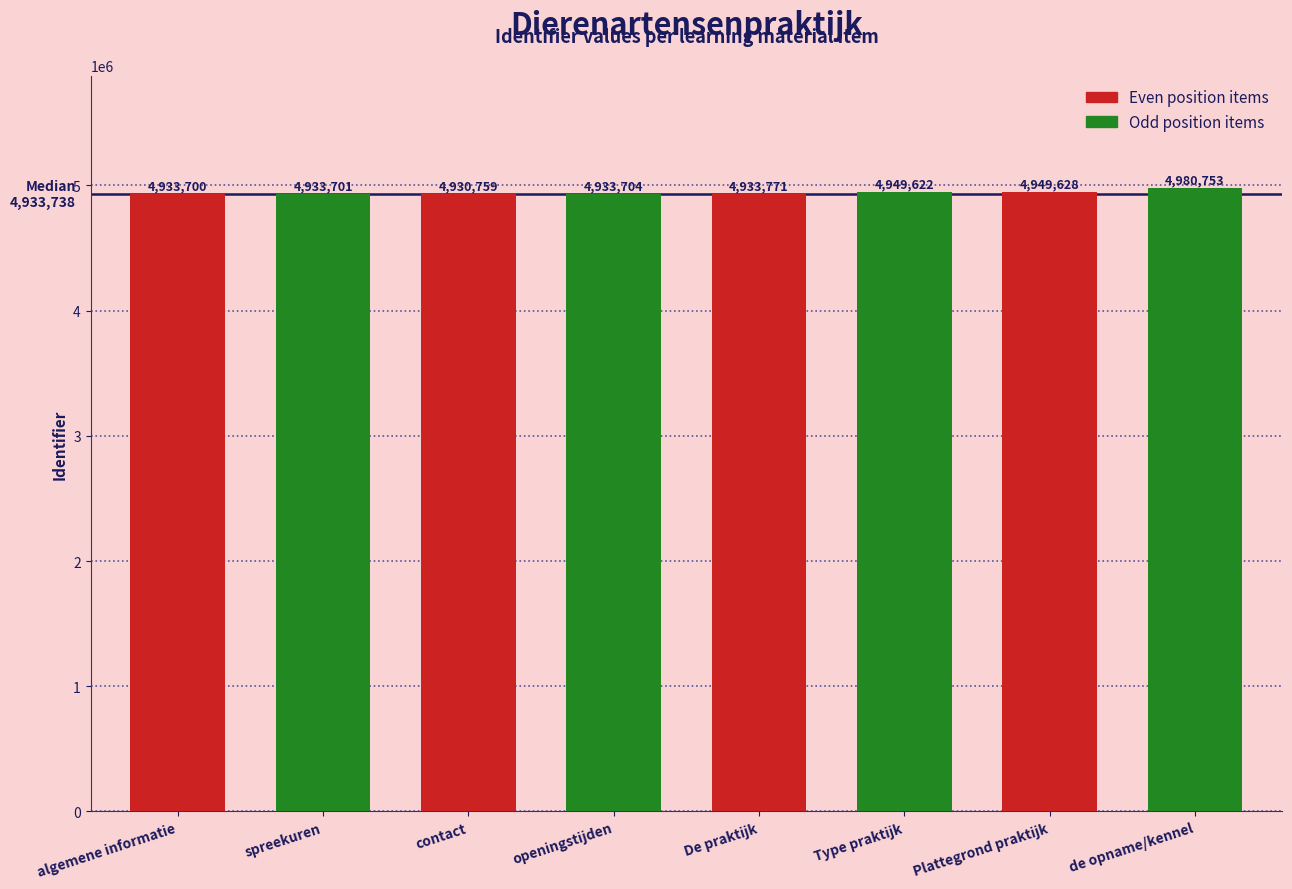

The value at De praktijk is 4933771. True or false?

True